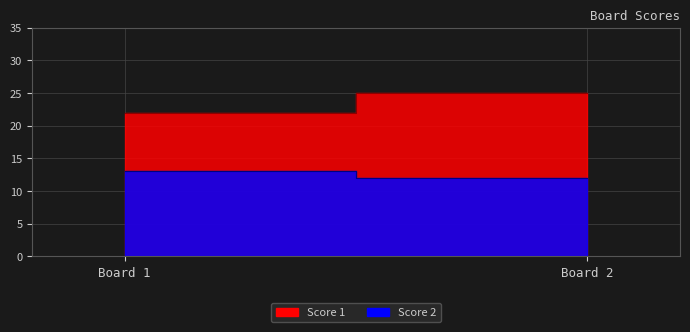

At 1, list the series in order from largest to smallest.

Score 1, Score 2